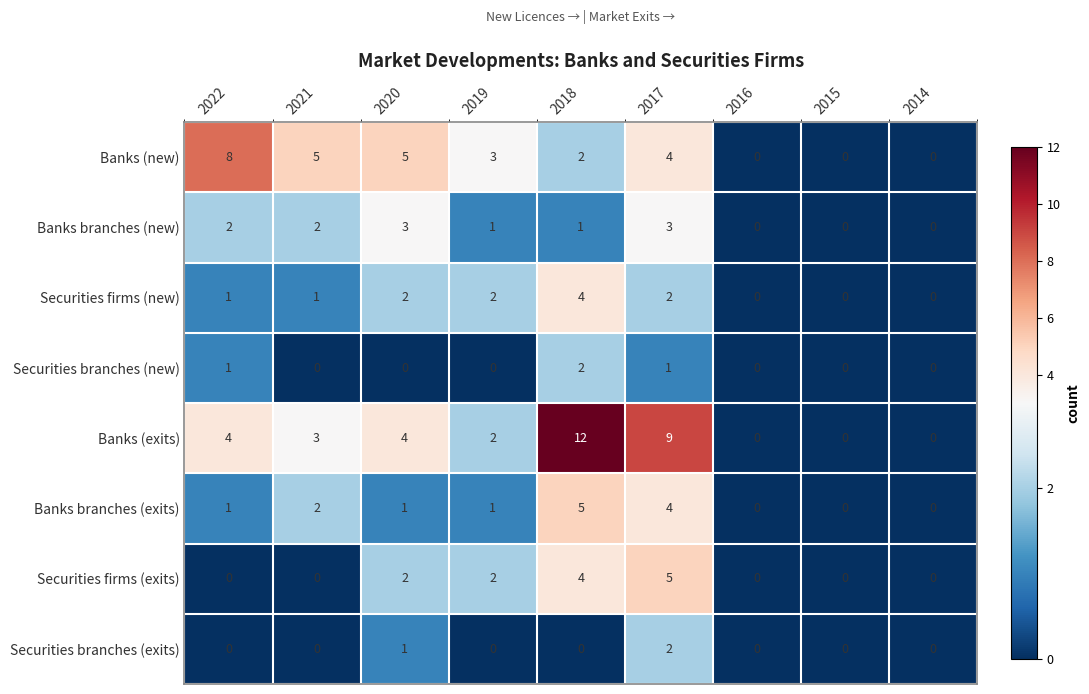

Which series has the largest range (max minus min)?

Banks (exits)